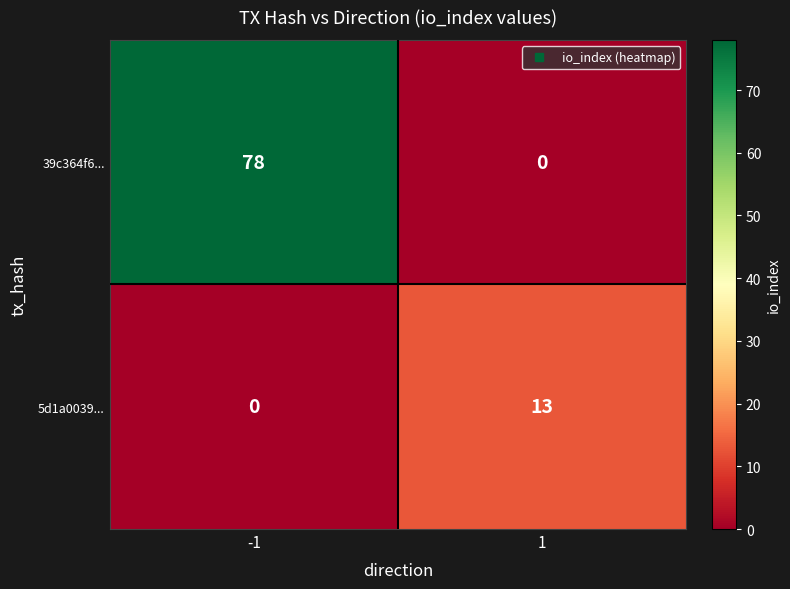

True or false: 5d1a0039... has a value of 20 at 1.

False